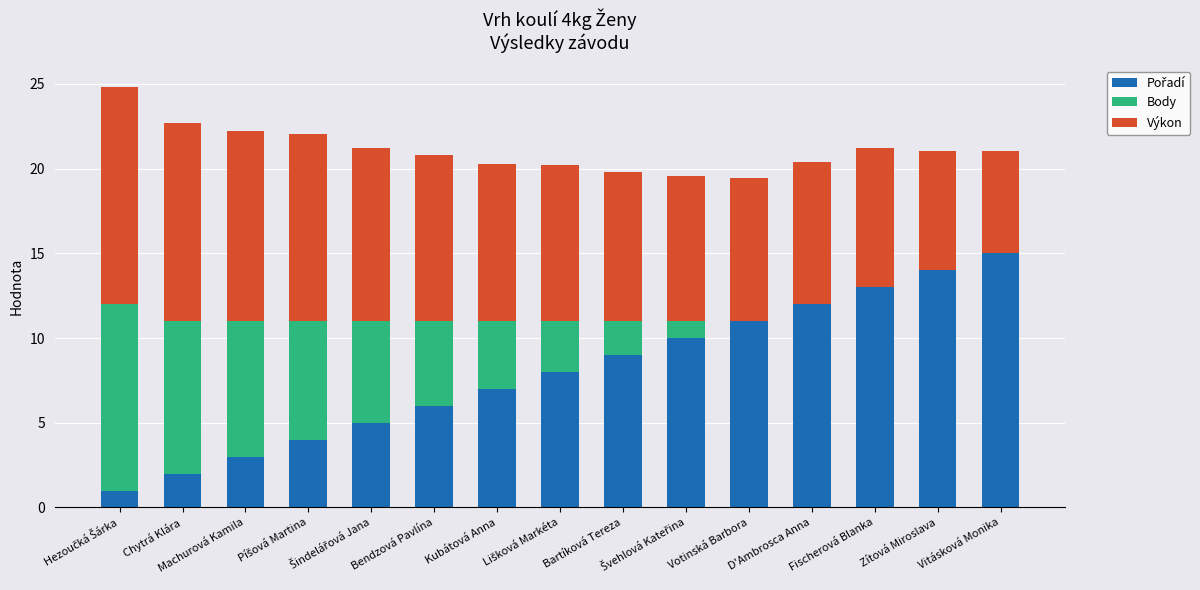

What is the total value across all series at Píšová Martina?

22.1